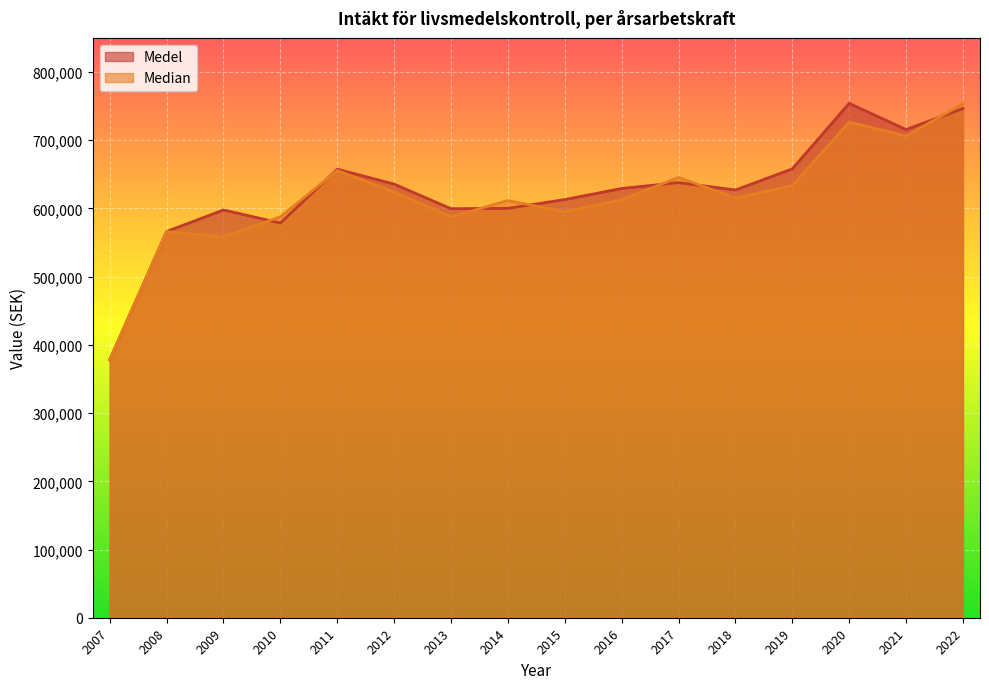

Between 2015 and 2020, which series saw the biggest shift?

Medel